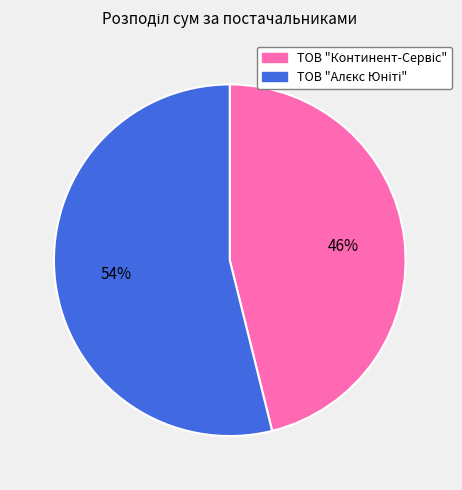

Does any single category account for the majority?

Yes